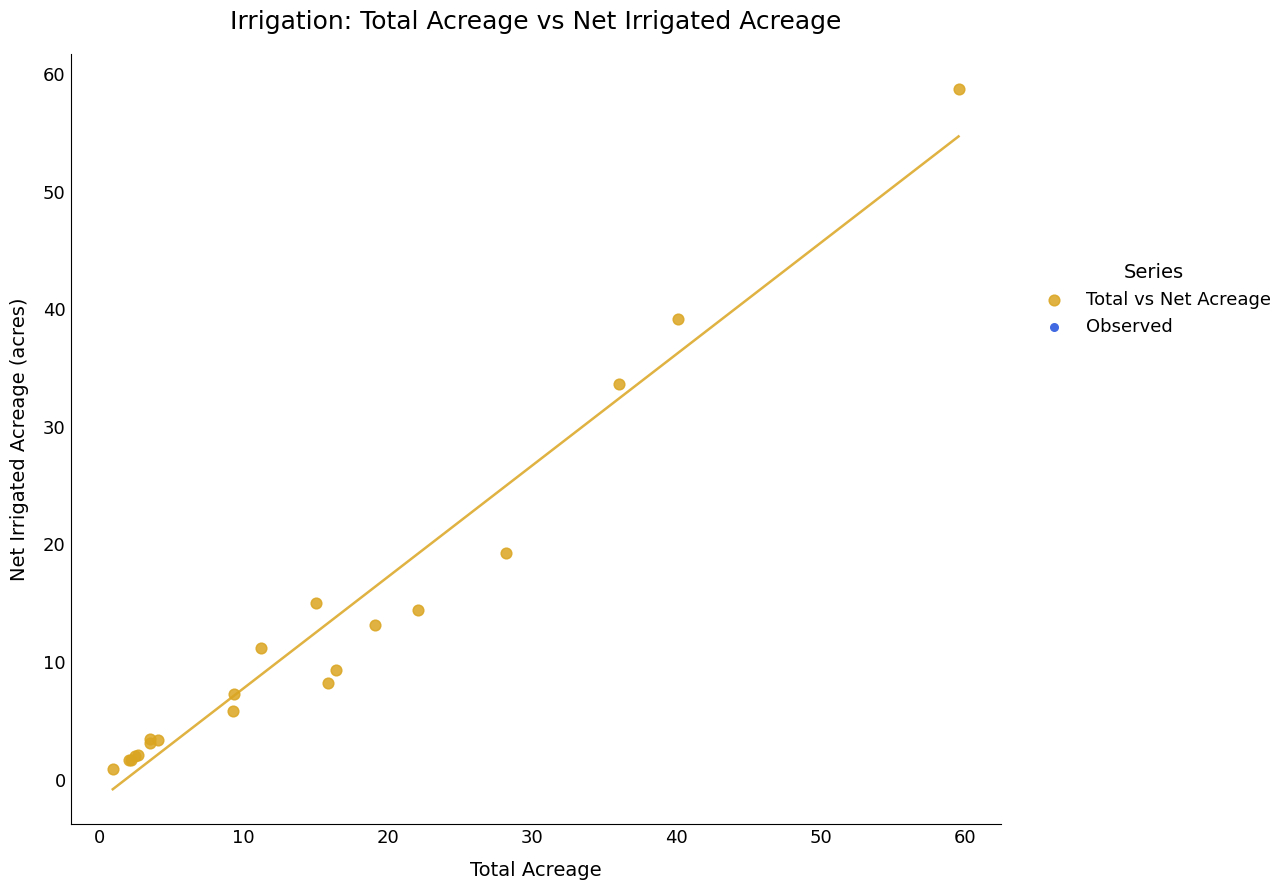

What Y value in the scatter plot is closest to 29?

33.7